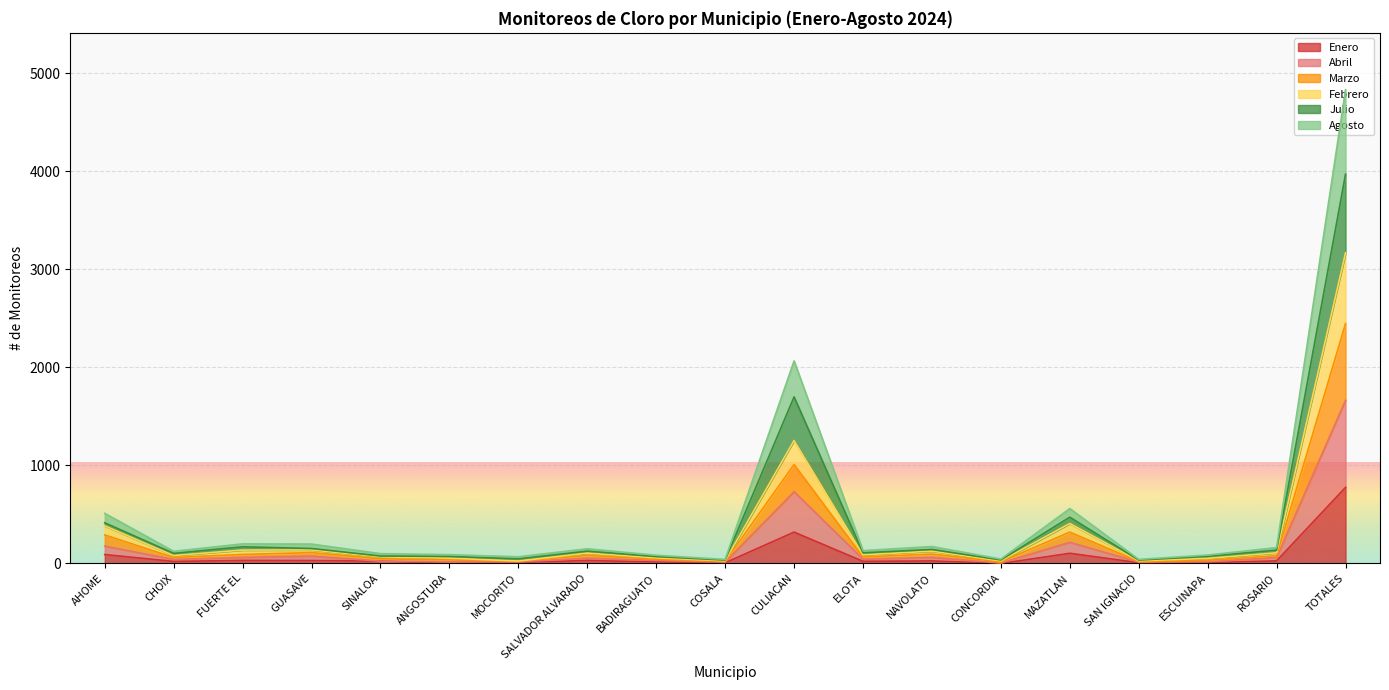

What is the sum of all Enero values?

1552